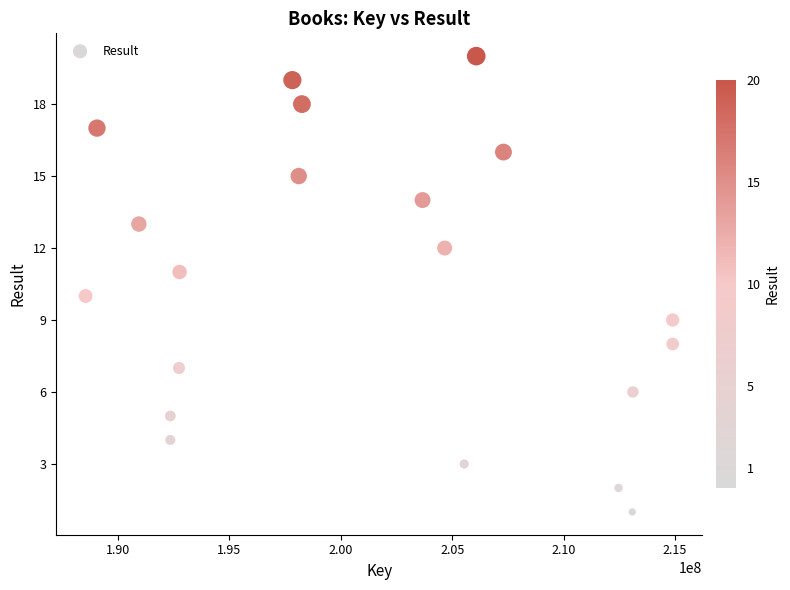

What is the range of Y values (max minus min)?

19